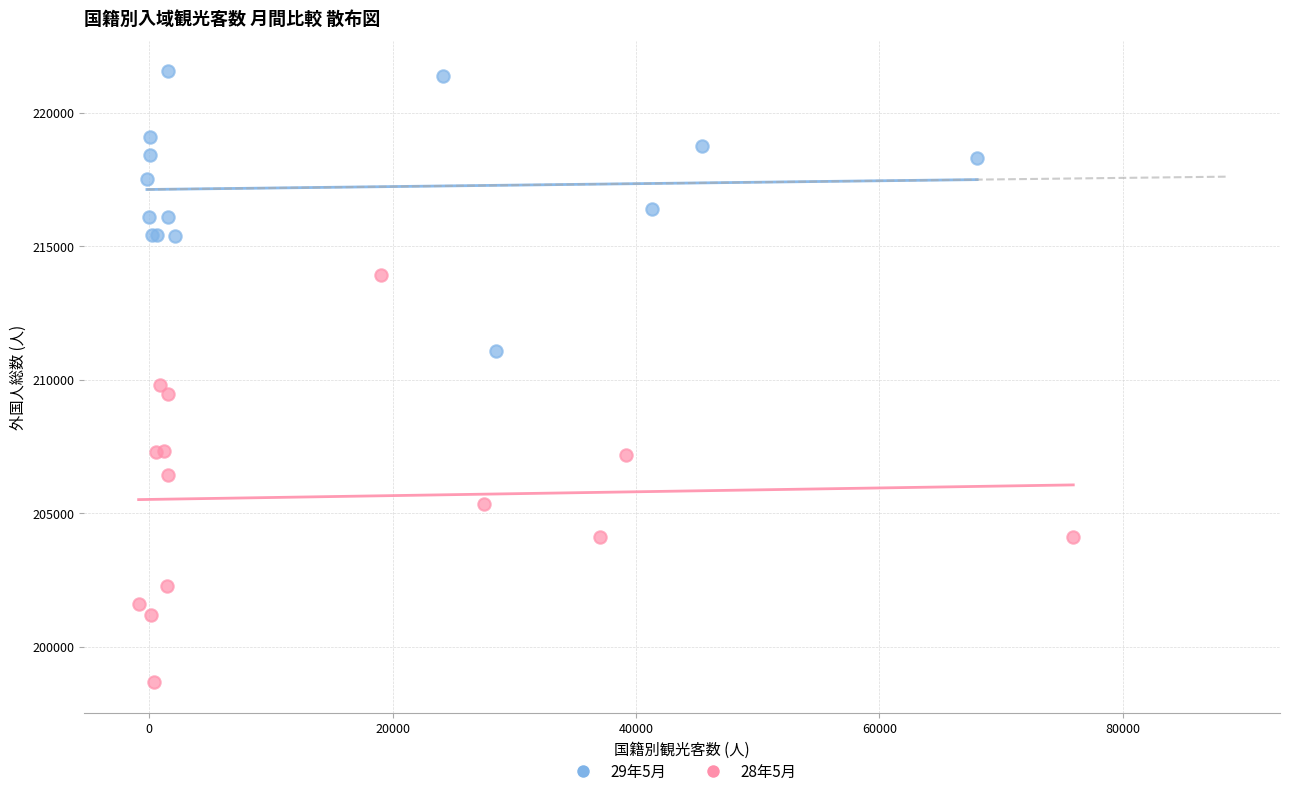

Which series reaches the maximum Y coordinate?

29年5月